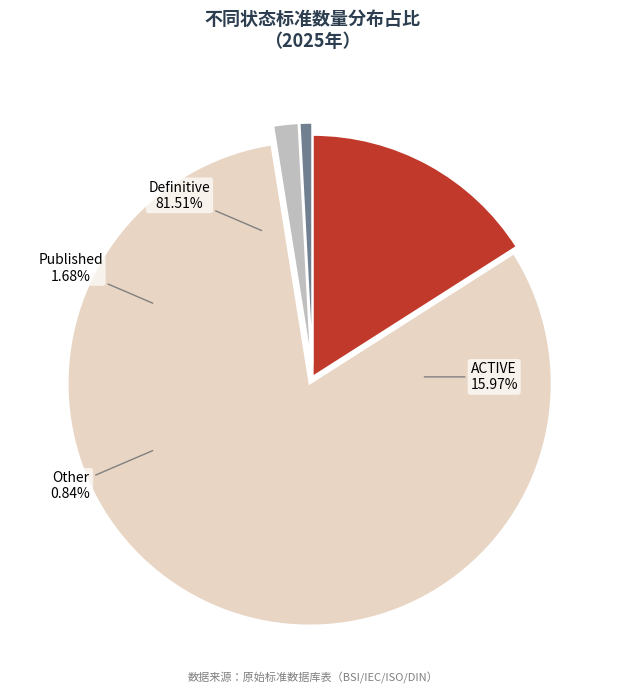

Which category has the biggest portion of the pie?

Definitive